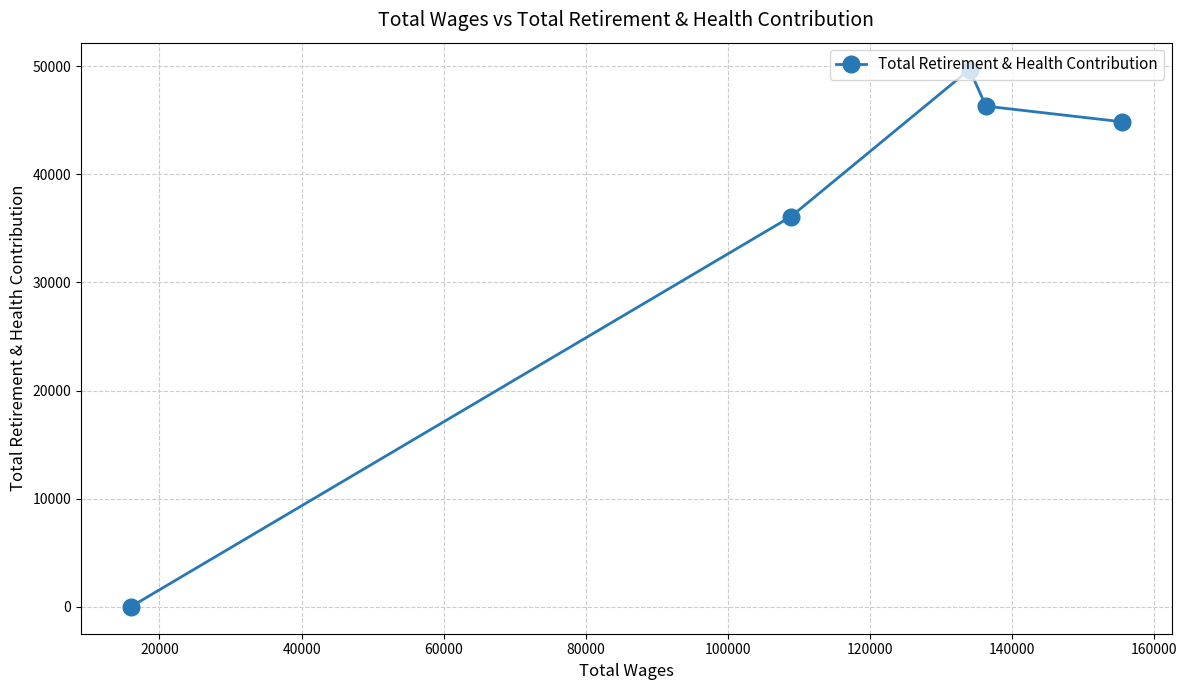

What is the average value?

35390